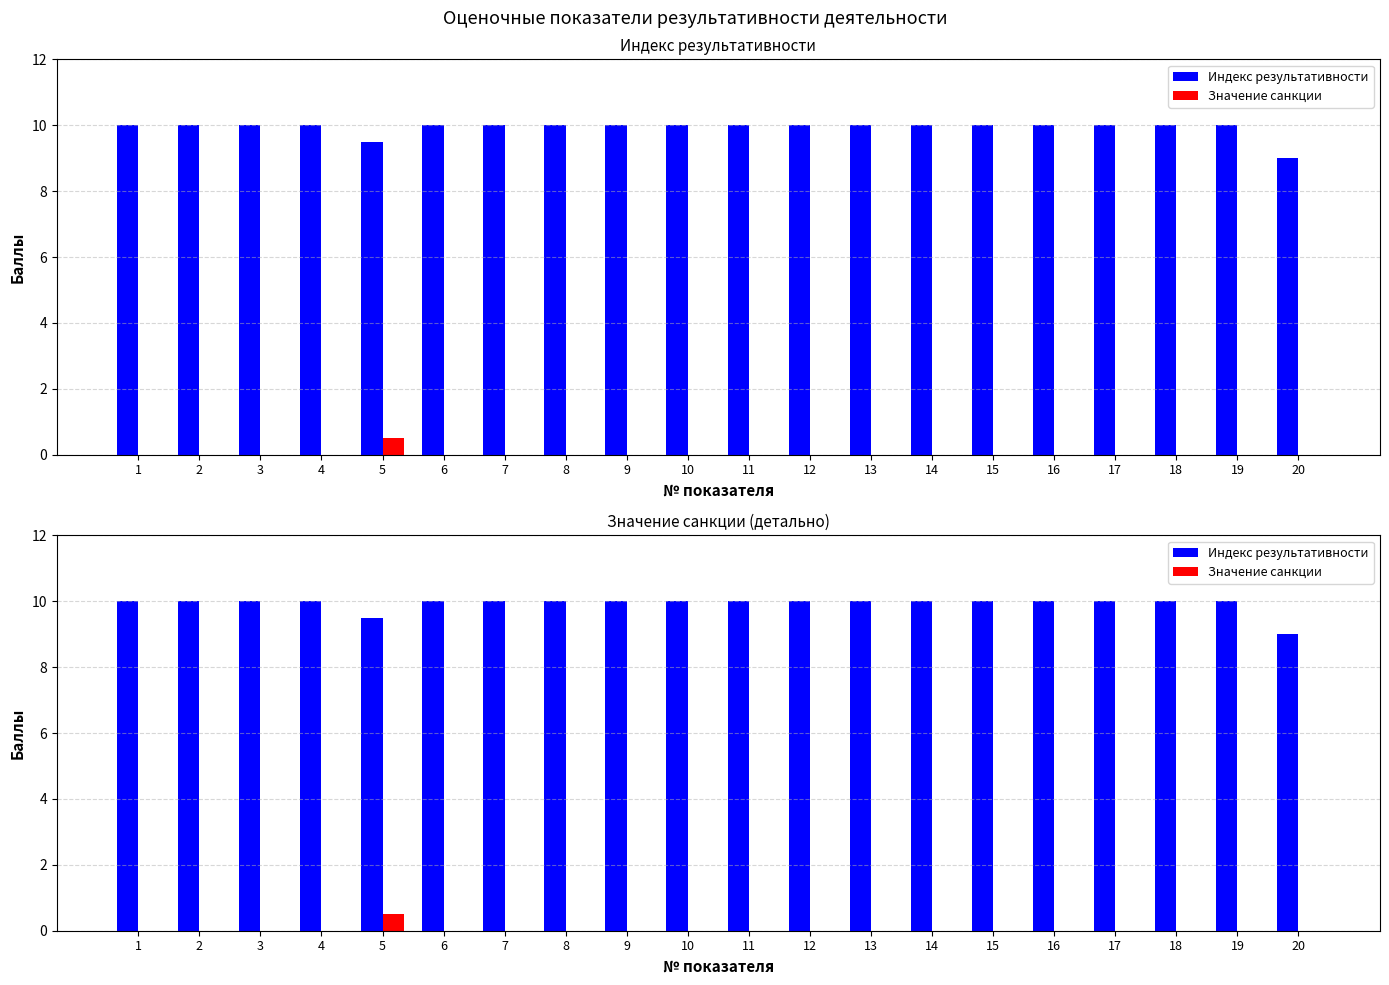

What is the spread (max minus min) of values at 12?

10.0